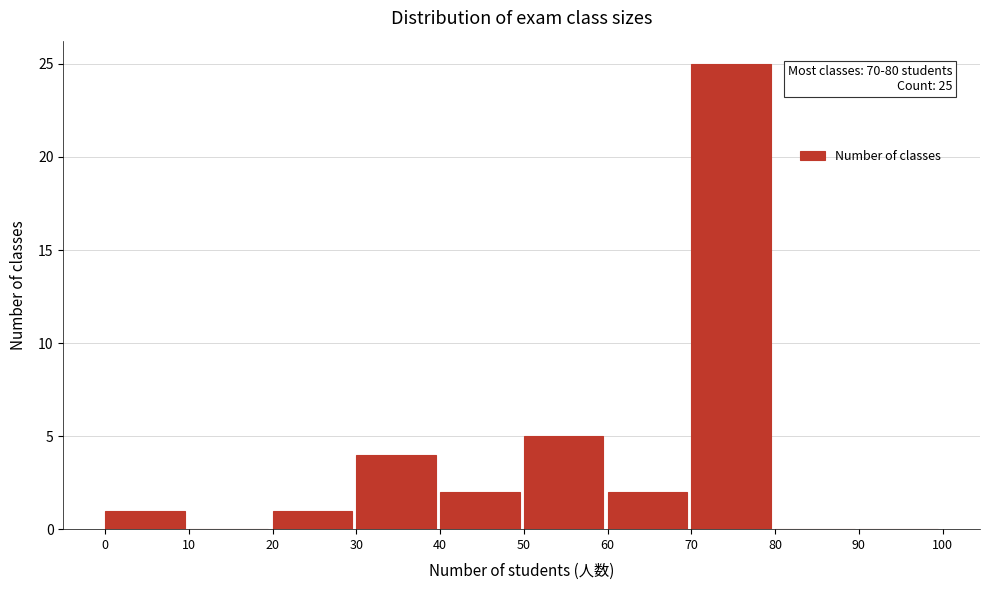

Which range on the x-axis has the tallest bar?

70 to 80